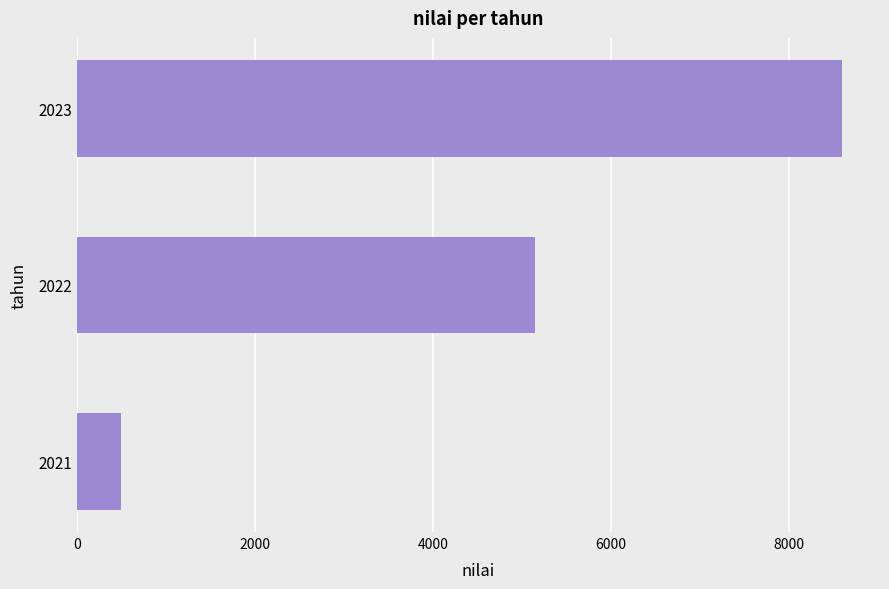

What is the change in value from 2021 to 2022?

+4650